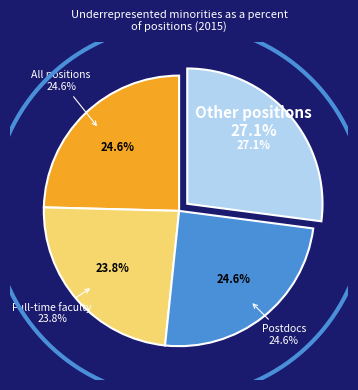

To the nearest percent, what is the difference between the largest and smallest slice percentages?

3%